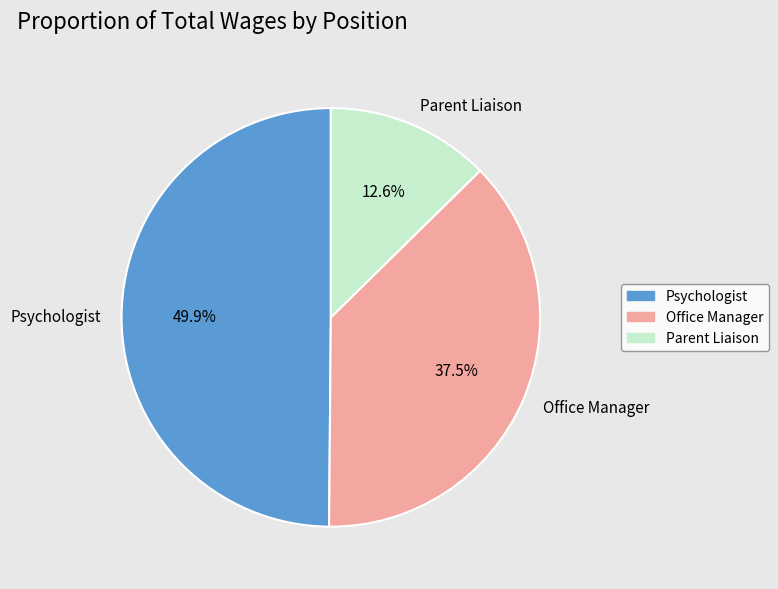

Count the number of slices in the pie.

3